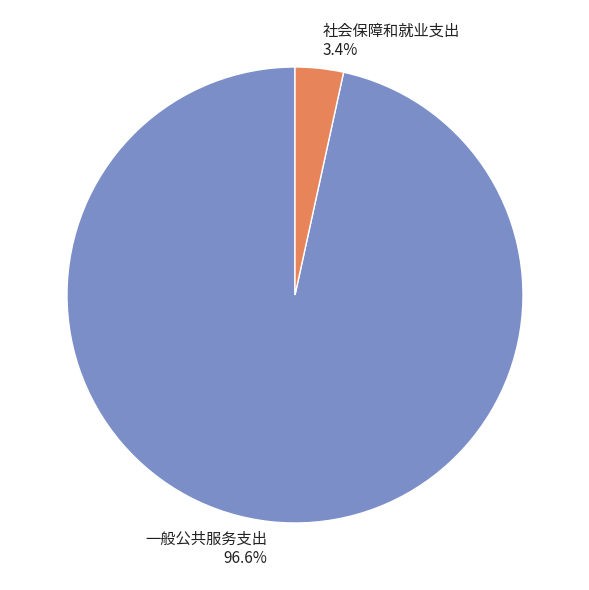

Combined, do 社会保障和就业支出 and 一般公共服务支出 account for over 50%?

Yes